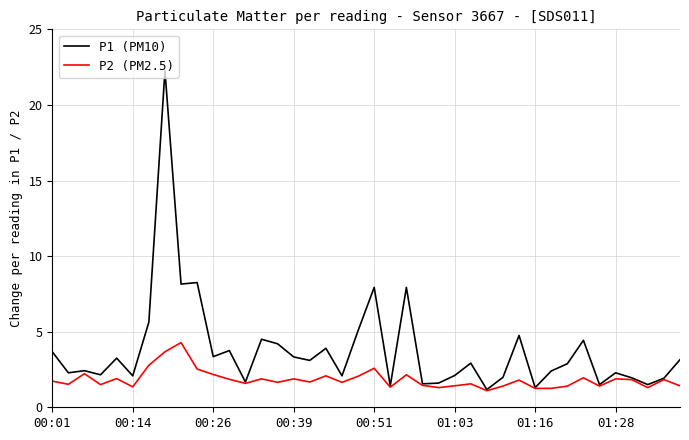

Rank the series by their maximum value, from highest to lowest.

P1 (PM10), P2 (PM2.5)